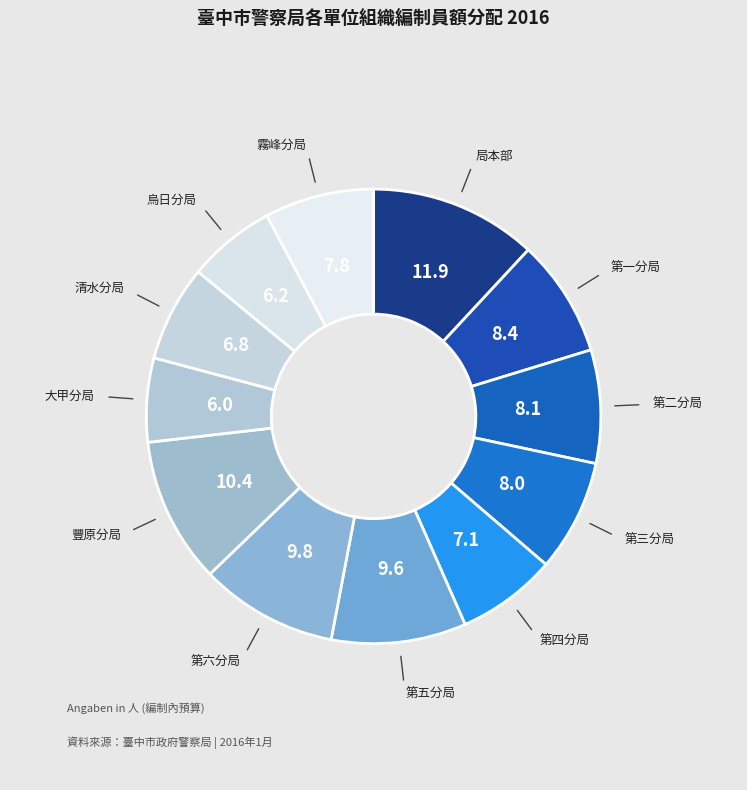

Count the number of slices in the pie.

12